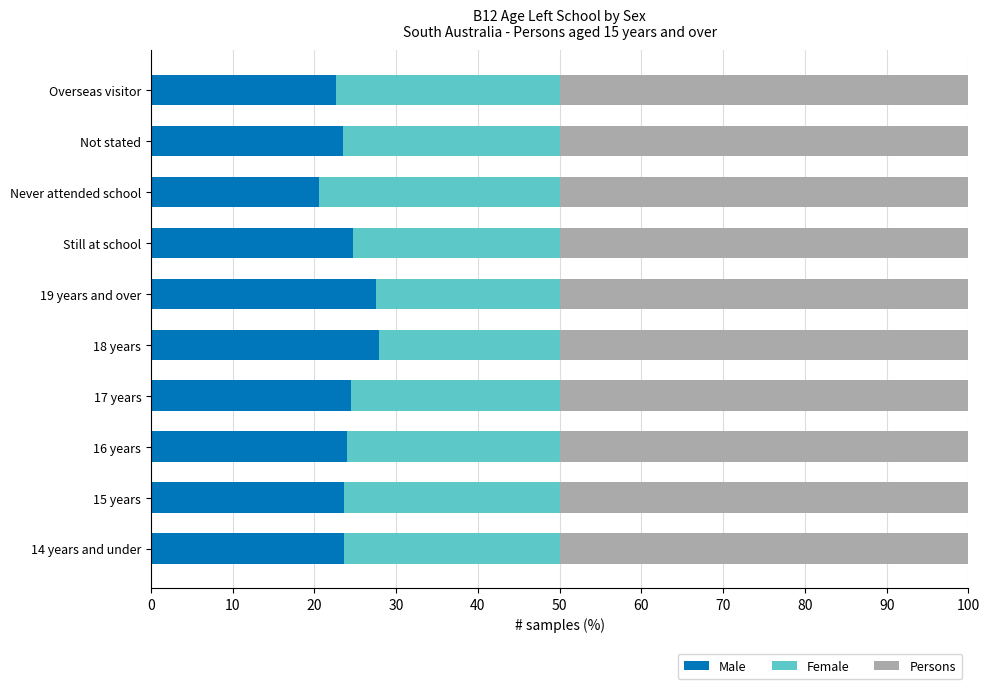

The value of Male at Overseas visitor is 22.7. True or false?

True